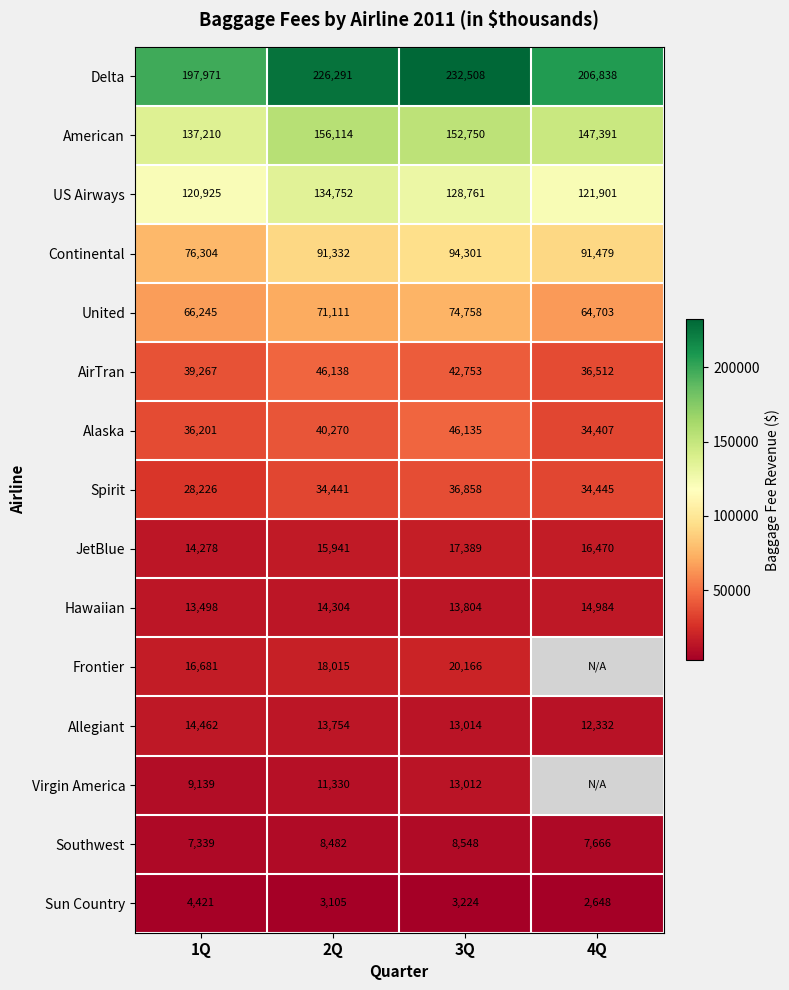

The value of United at 3Q is 74758. True or false?

True